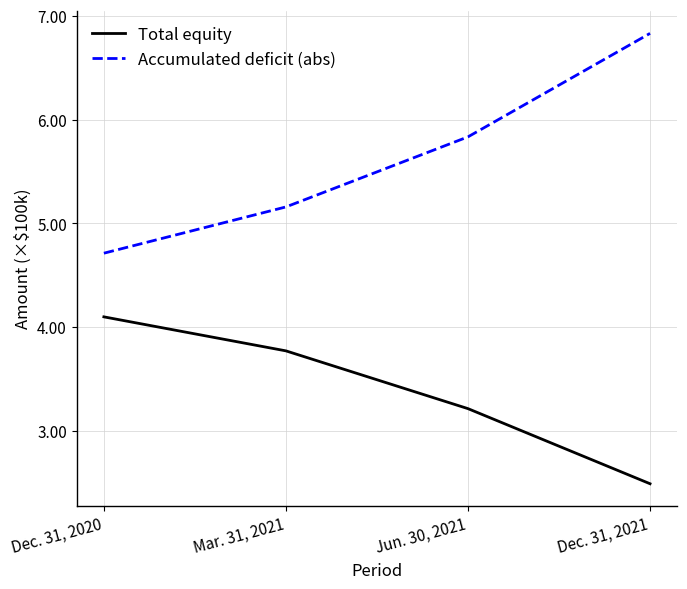

Read the Total equity value at Jun. 30, 2021.

3.2